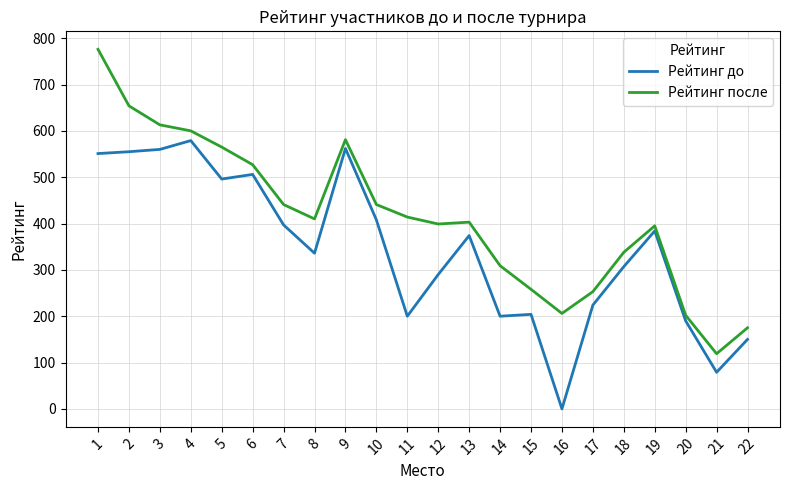

Count the number of data series in this chart.

2